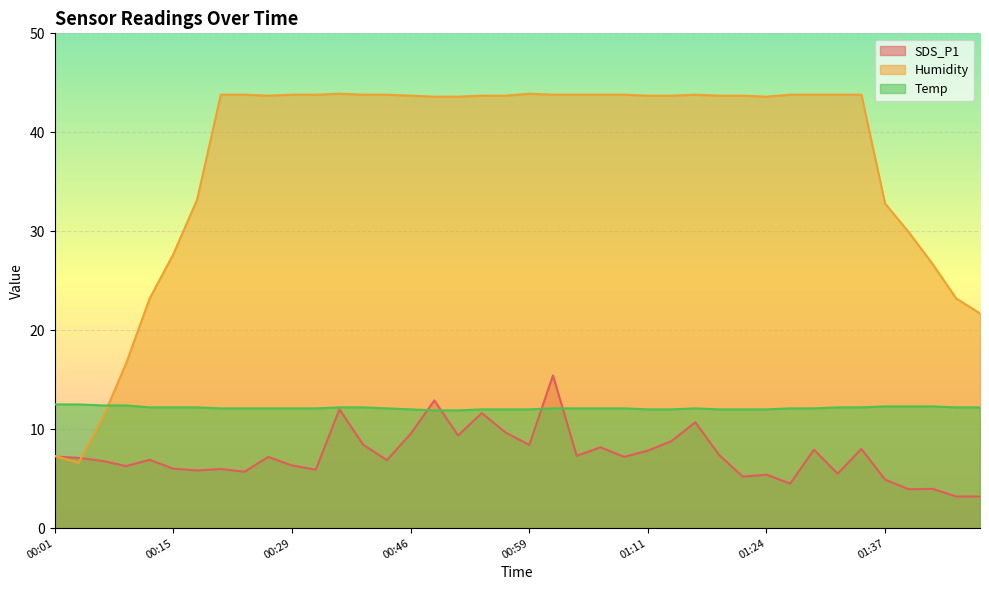

How many interior local peaks does the Humidity series have?

3